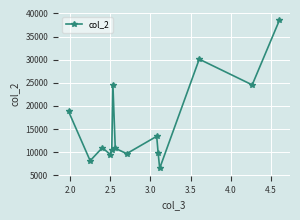

What is the sum of all values?

225678